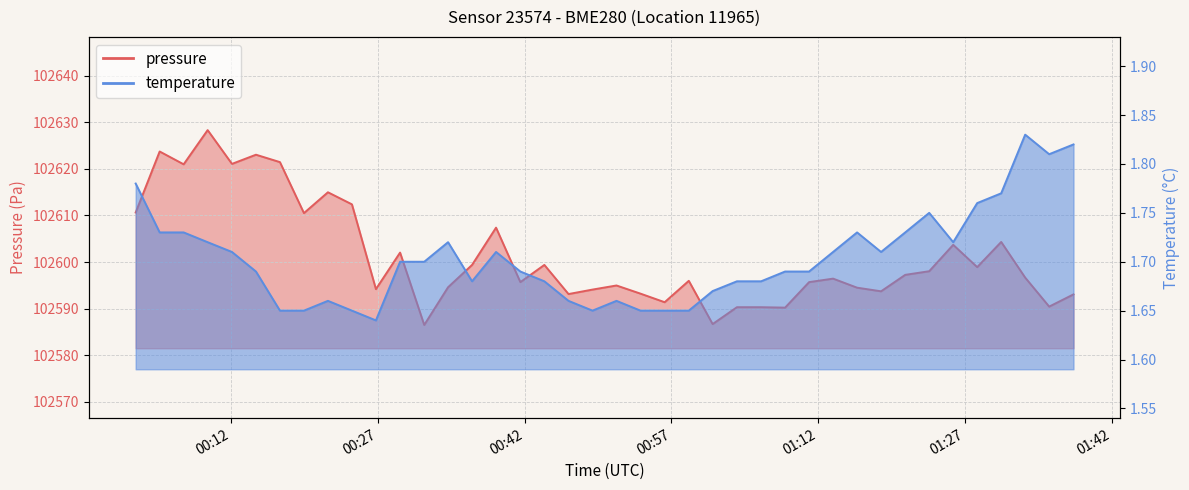

Does the chart display data point markers on the line(s)?

No